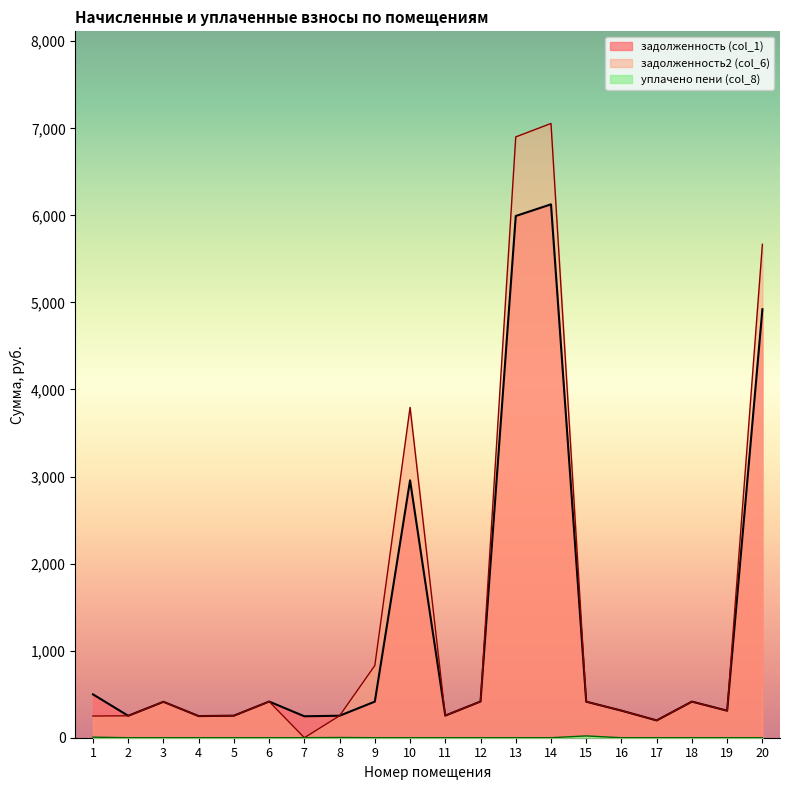

The задолженность (col_1) series shows 631.4 at 15. True or false?

False